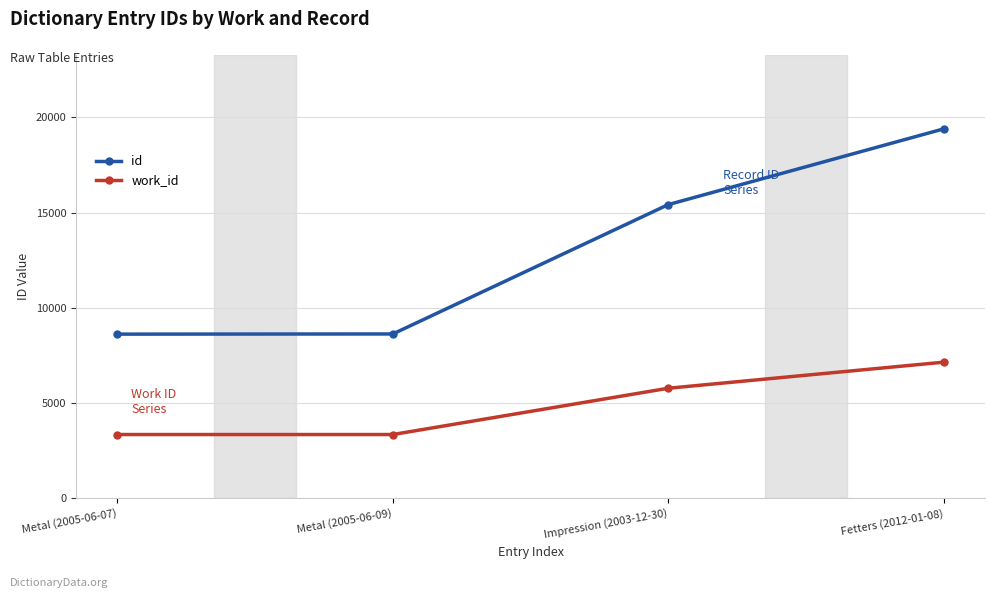

What is the label of the 3rd point from the left?

Impression (2003-12-30)